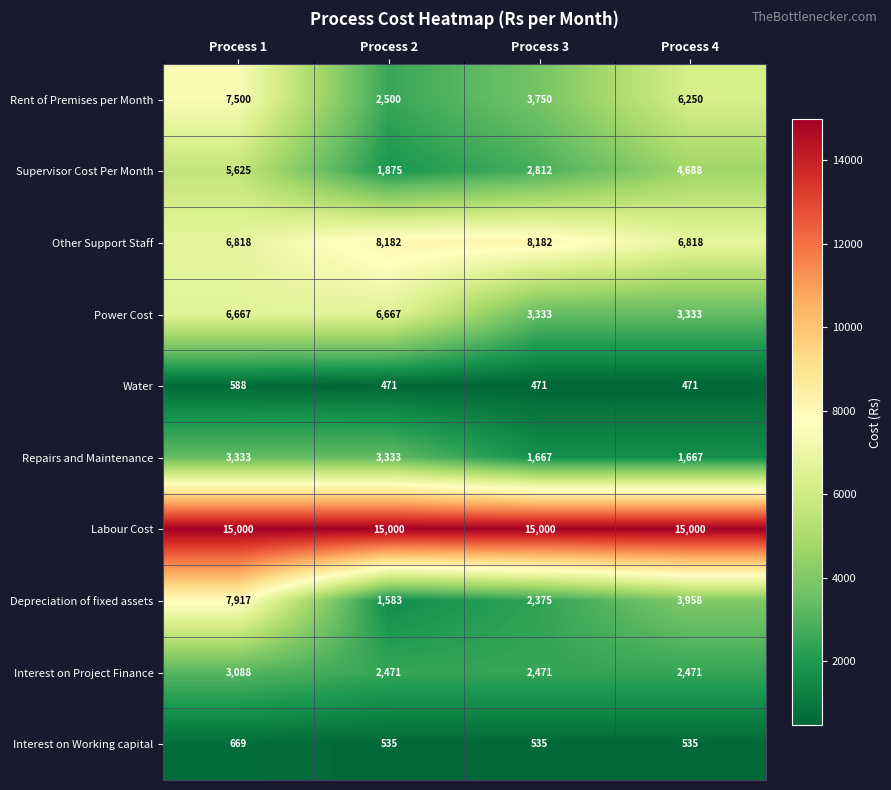

What is the maximum value shown in the chart?

15000